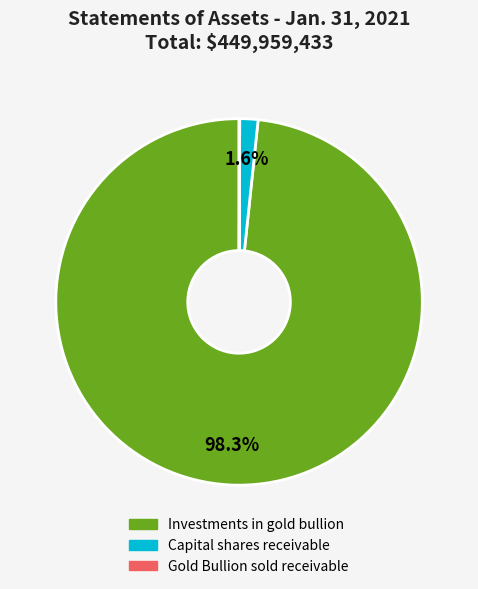

The Capital shares receivable slice represents 2% of the pie. True or false?

True